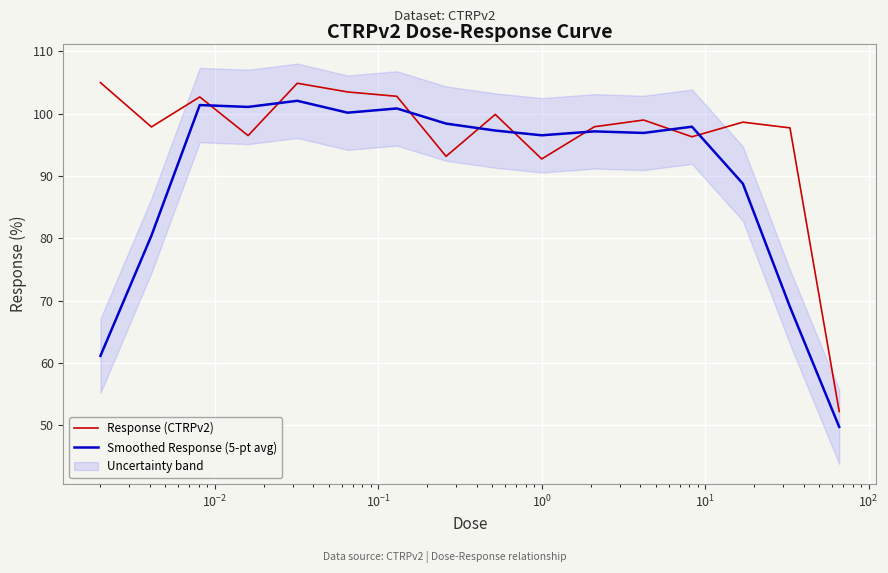

What are all the series names shown in the legend?

Response (CTRPv2), Smoothed Response (5-pt avg)